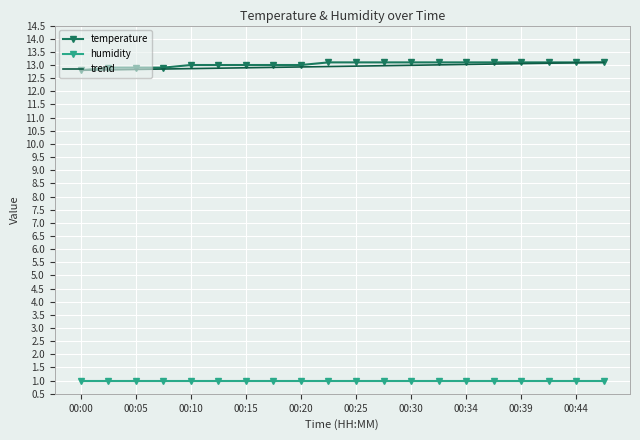

What is the maximum value for humidity?

1.0